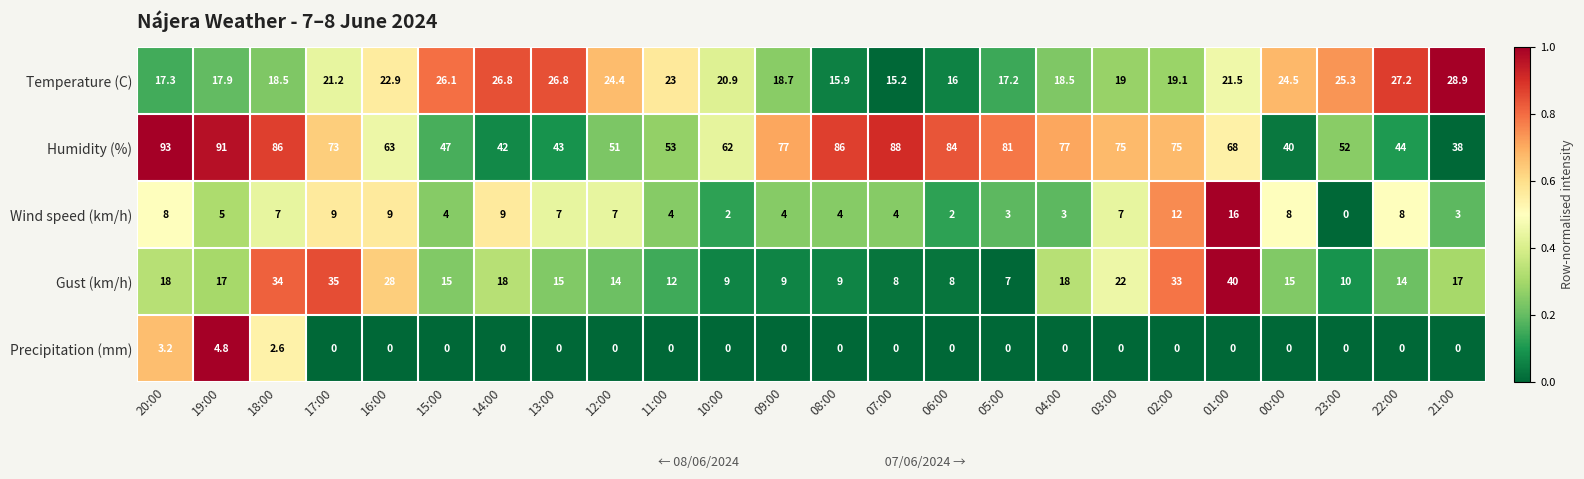

At which category is the sum across all series the highest?

18:00